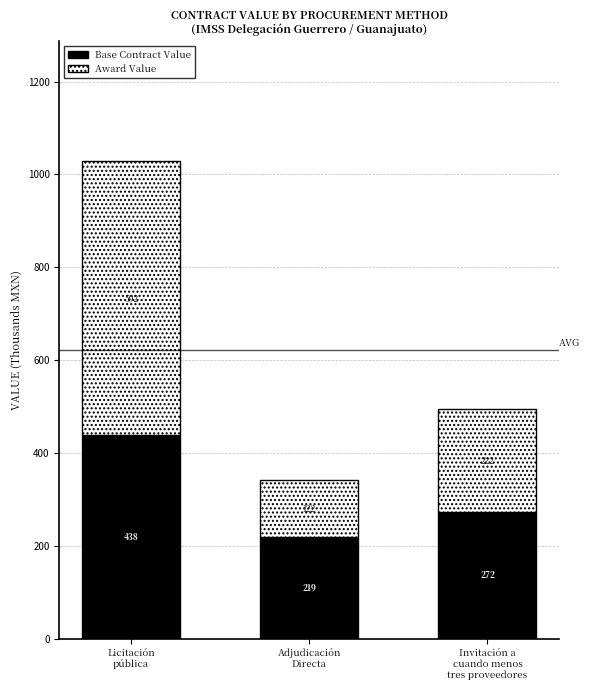

What is the lowest value of the Base Contract Value series?

218.6